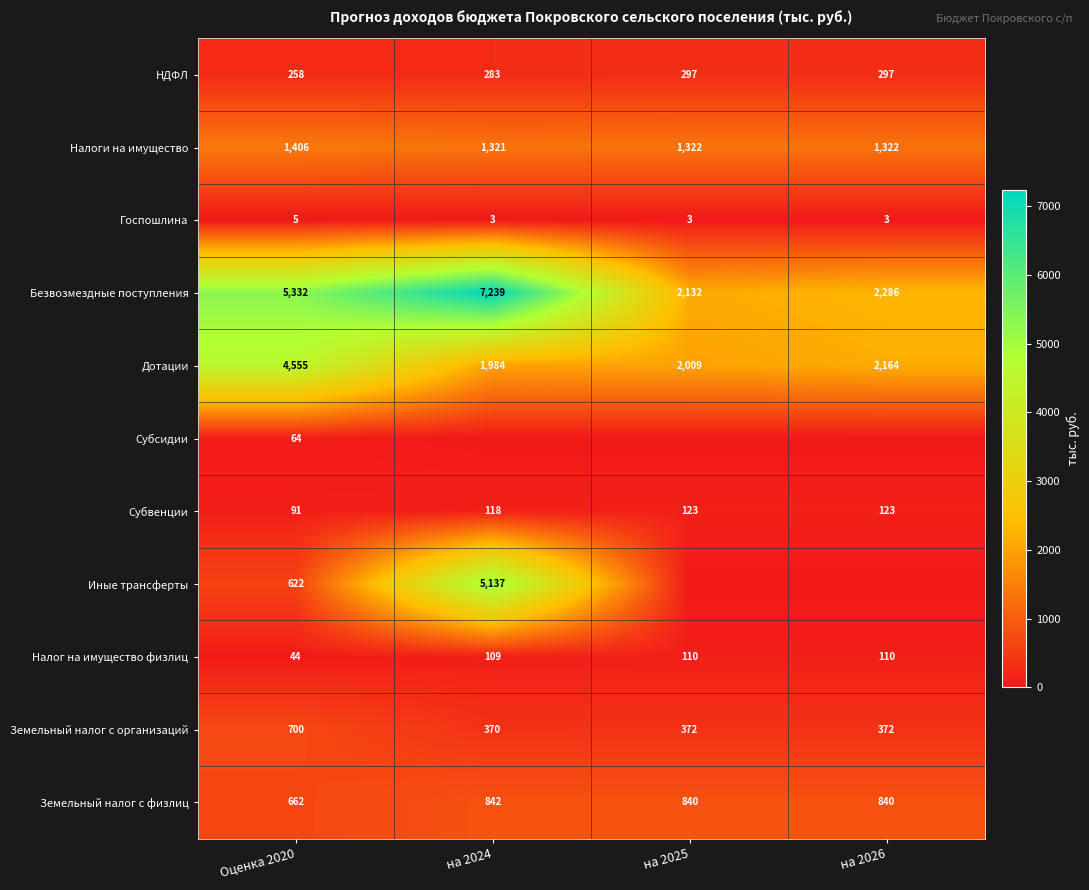

True or false: Госпошлина has a value of 1 at на 2024.

False